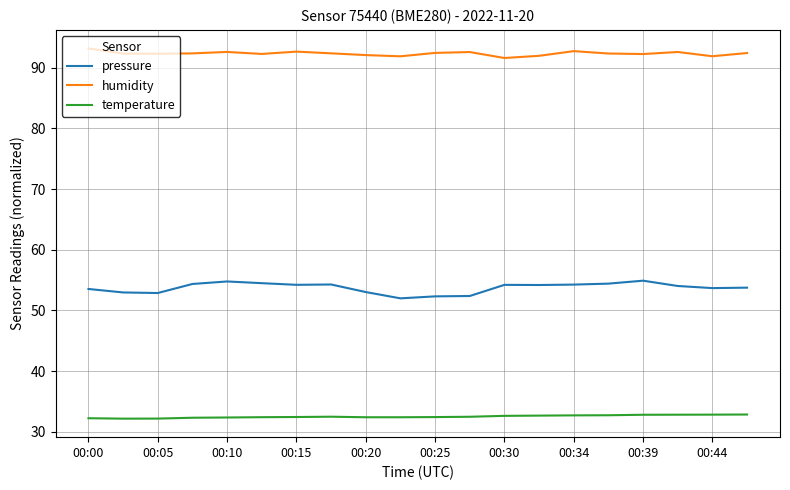

Which series has the largest total across all categories?

humidity